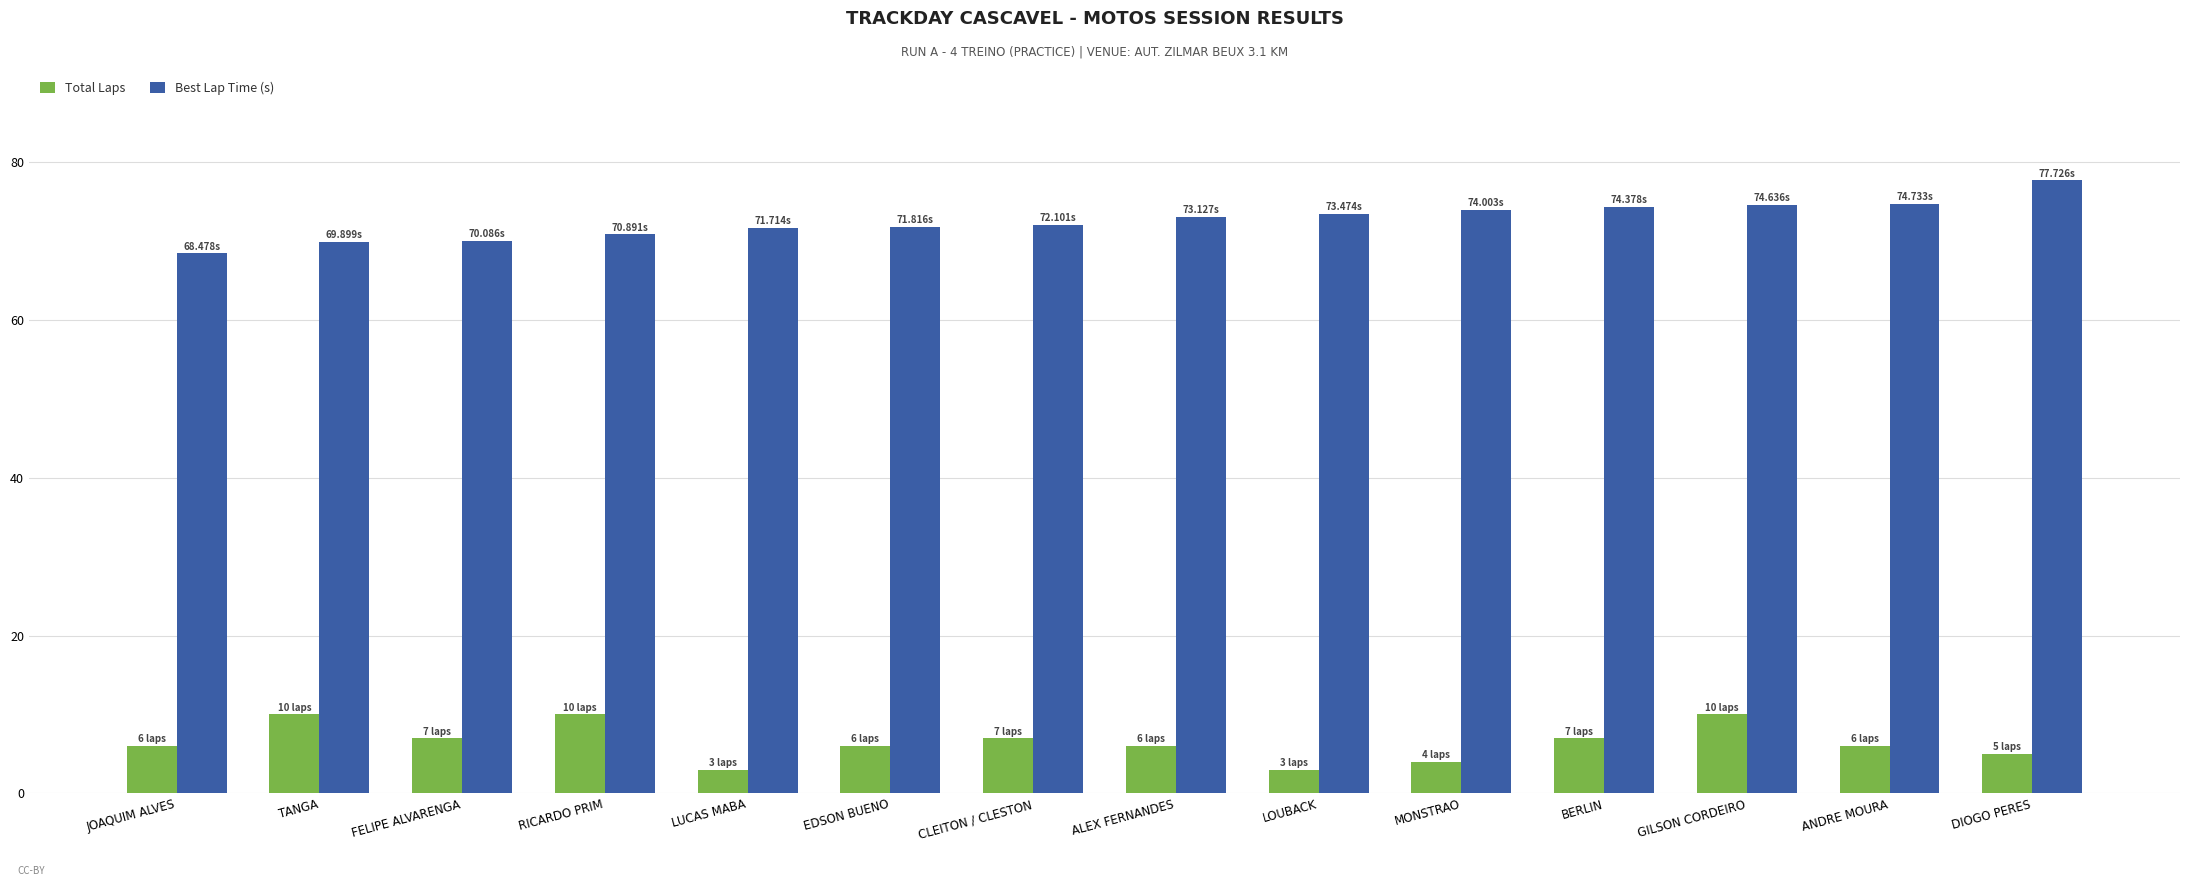

What is the difference between the highest and lowest values at LUCAS MABA?

68.7